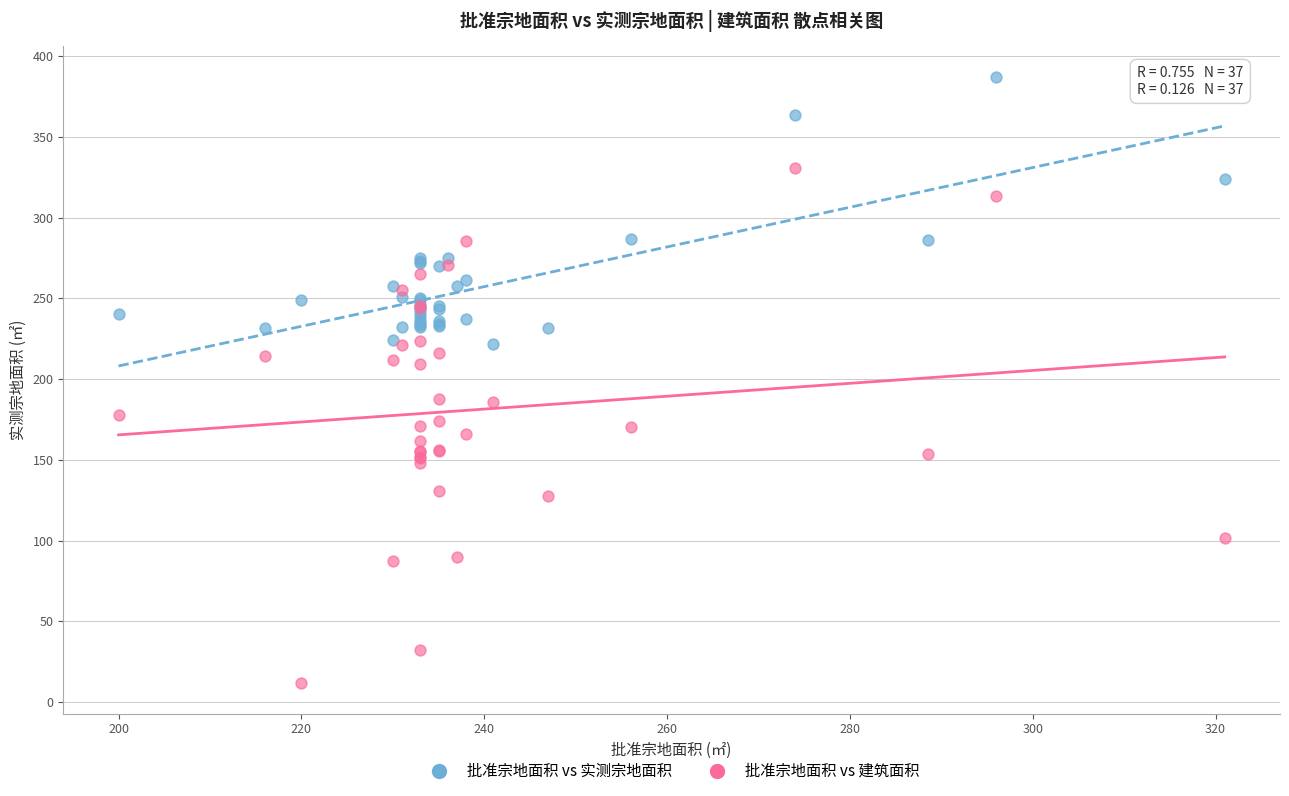

Which series has the largest Y range (max minus min)?

批准宗地面积 vs 建筑面积